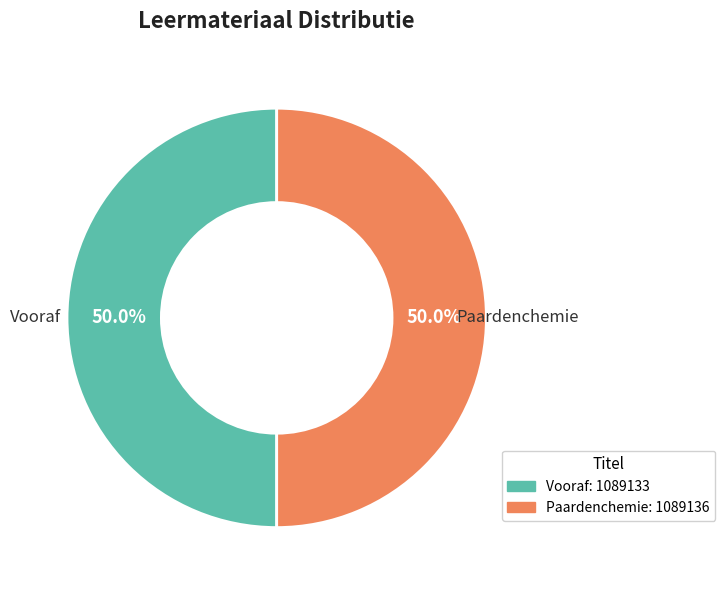

Count the number of slices in the pie.

2